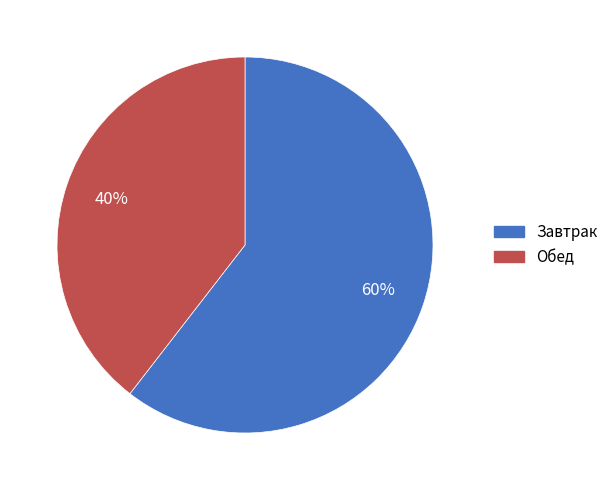

Which slice represents more than half of the pie?

Завтрак